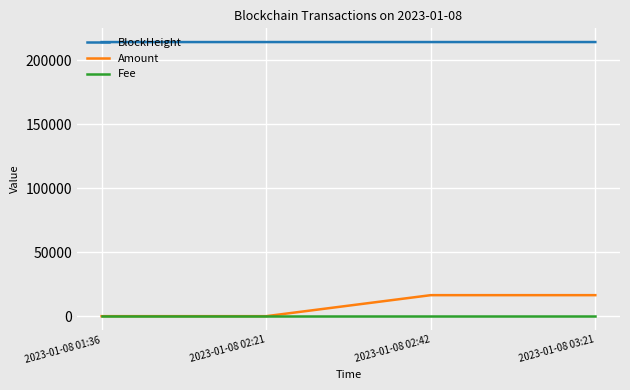

What is the total value across all series at 2023-01-08 02:42?

230662.7